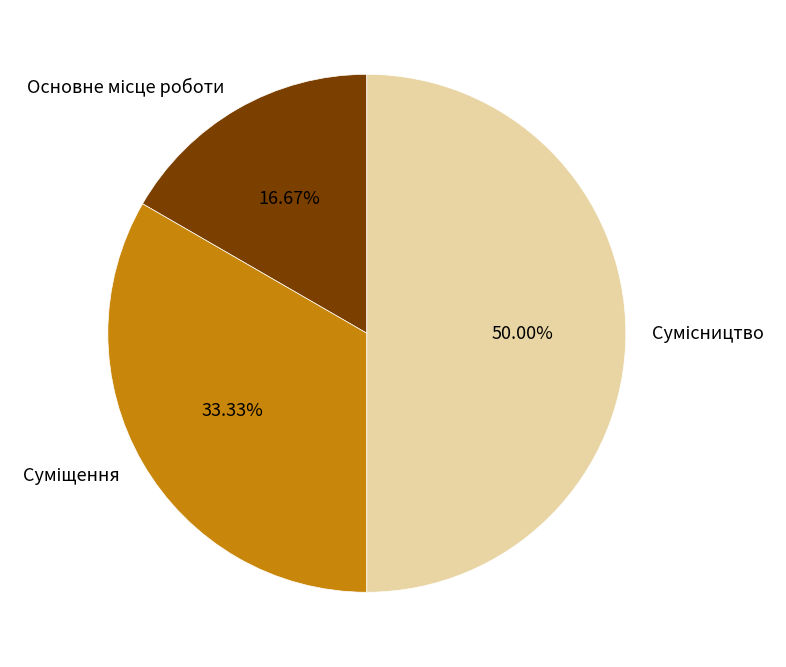

What is the smallest slice in the pie chart?

Основне місце роботи